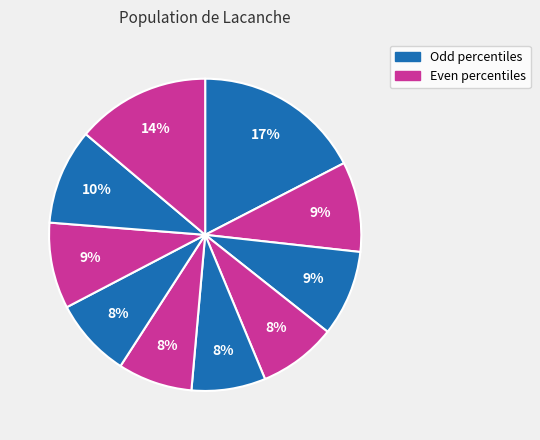

How many slices are in this pie chart?

10